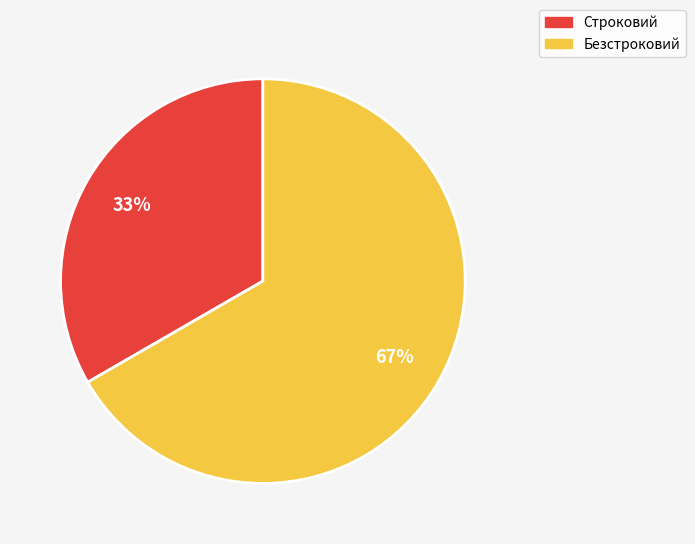

Rank the categories by value from lowest to highest.

Строковий, Безстроковий